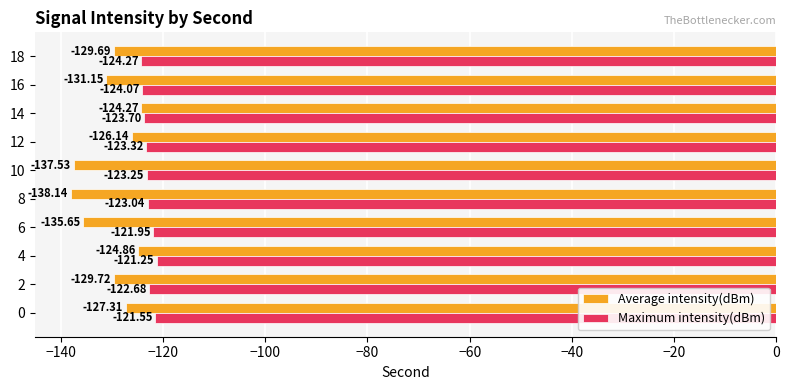

Is the value of Average intensity(dBm) at 14 greater than the value of Maximum intensity(dBm) at 2?

No